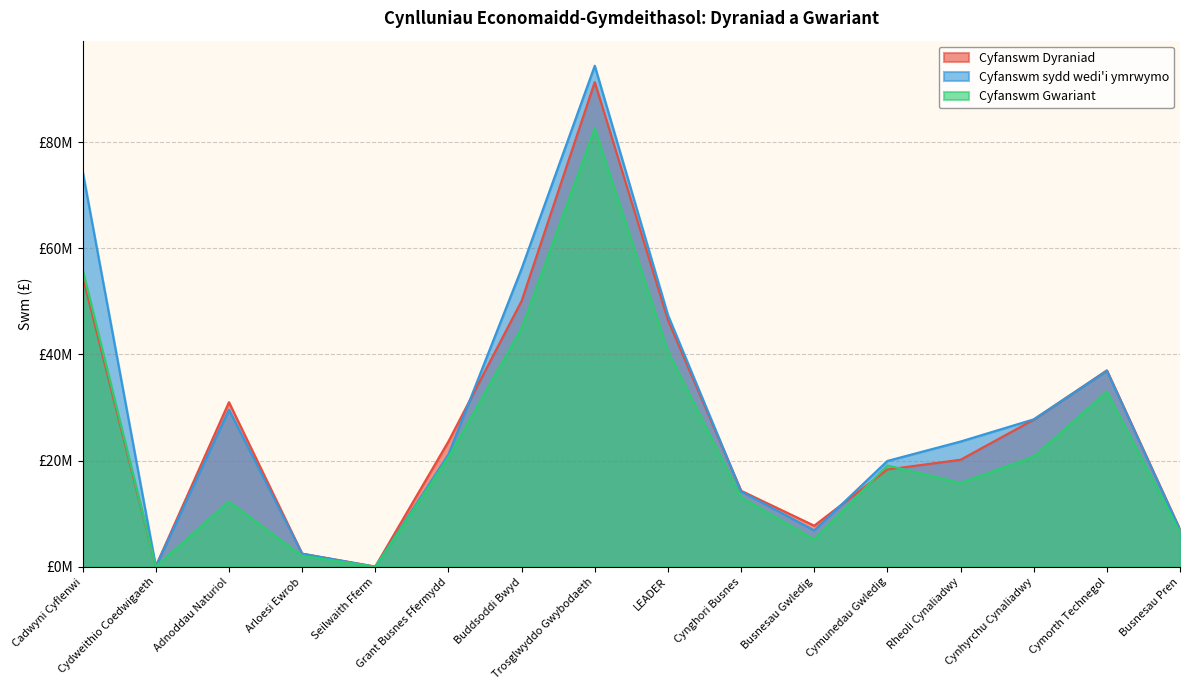

Reading left to right, what are all the values shown in this chart?

Cyfanswm Dyraniad: 54712137.0	109891.8	31000000.0	2475000.0	50000.0	23607843.0	50061706.0	91290028.0	46480799.0	14322407.0	7742314.7	18330781.9	20162336.3	27710459.0	37000000.0	7015662.6
Cyfanswm sydd wedi'i ymrwymo: 74483944.0	63931.7	29572994.0	2474679.7	0.0	21150754.5	56159698.6	94373814.3	47424024.6	14211326.4	6845603.1	19939819.6	23595536.6	27774818.8	36913175.0	6942040.6
Cyfanswm Gwariant: 56002563.6	63931.7	12281872.6	2071975.0	0.0	20628674.7	44926659.8	82544937.2	40597711.8	13085404.0	5143607.0	19090454.6	15801375.4	20754064.9	32968145.1	6499852.7